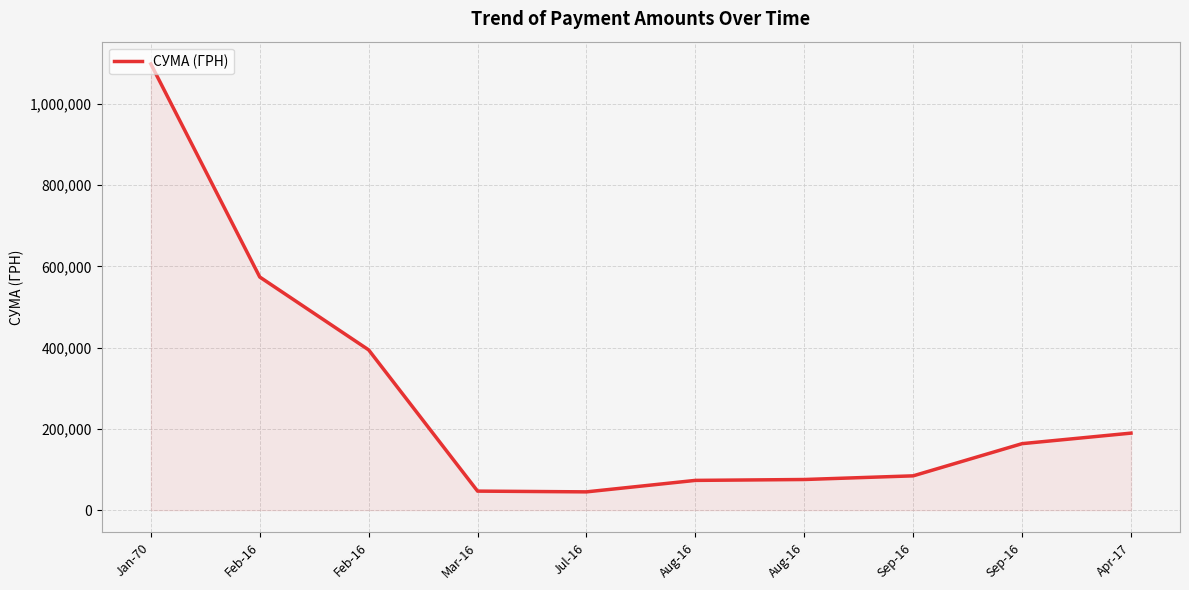

What is the minimum value shown in the chart?

44993.0